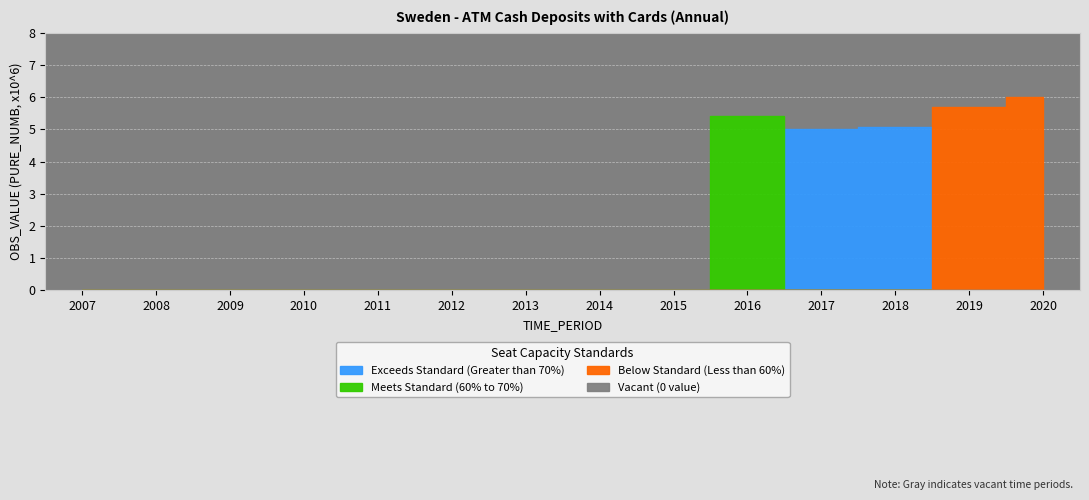

At which label is the value closest to 3?

2017